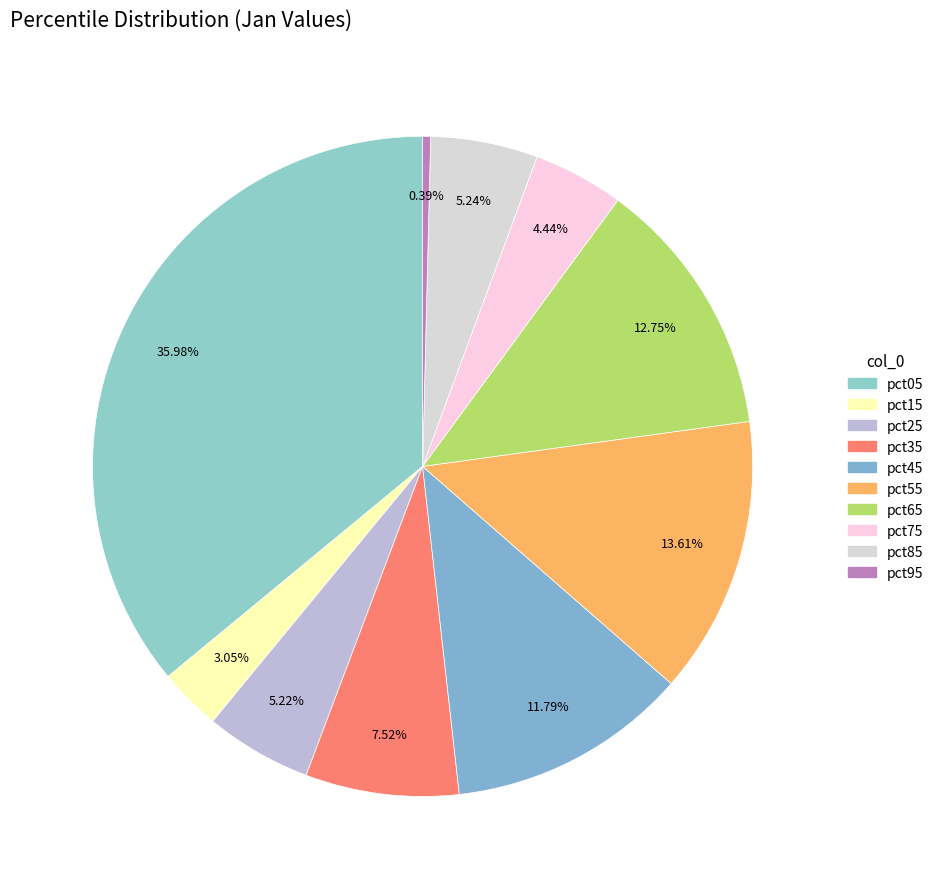

How many slices are in this pie chart?

10